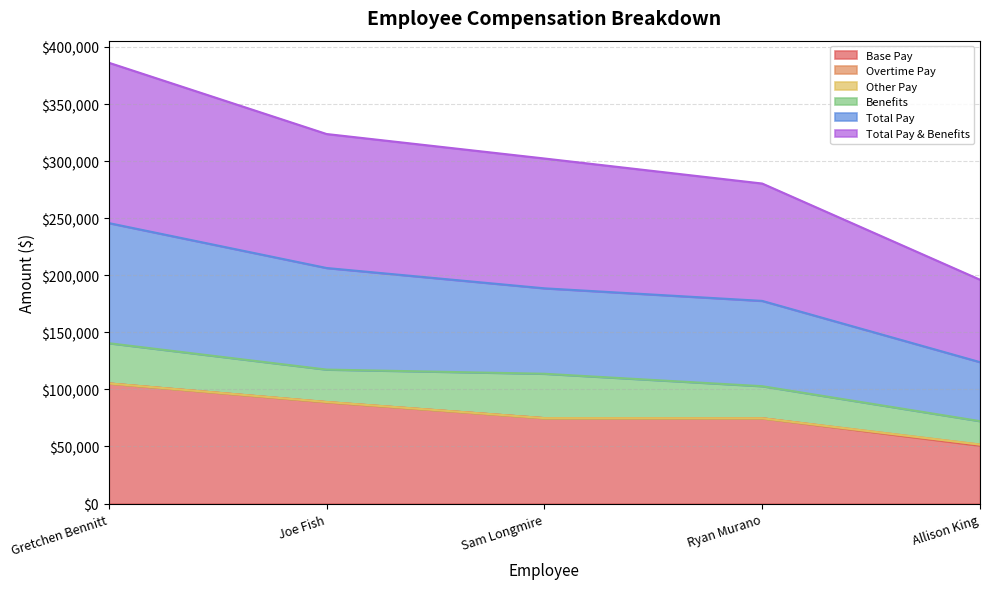

True or false: Base Pay has a value of 50740.1 at Allison King.

True